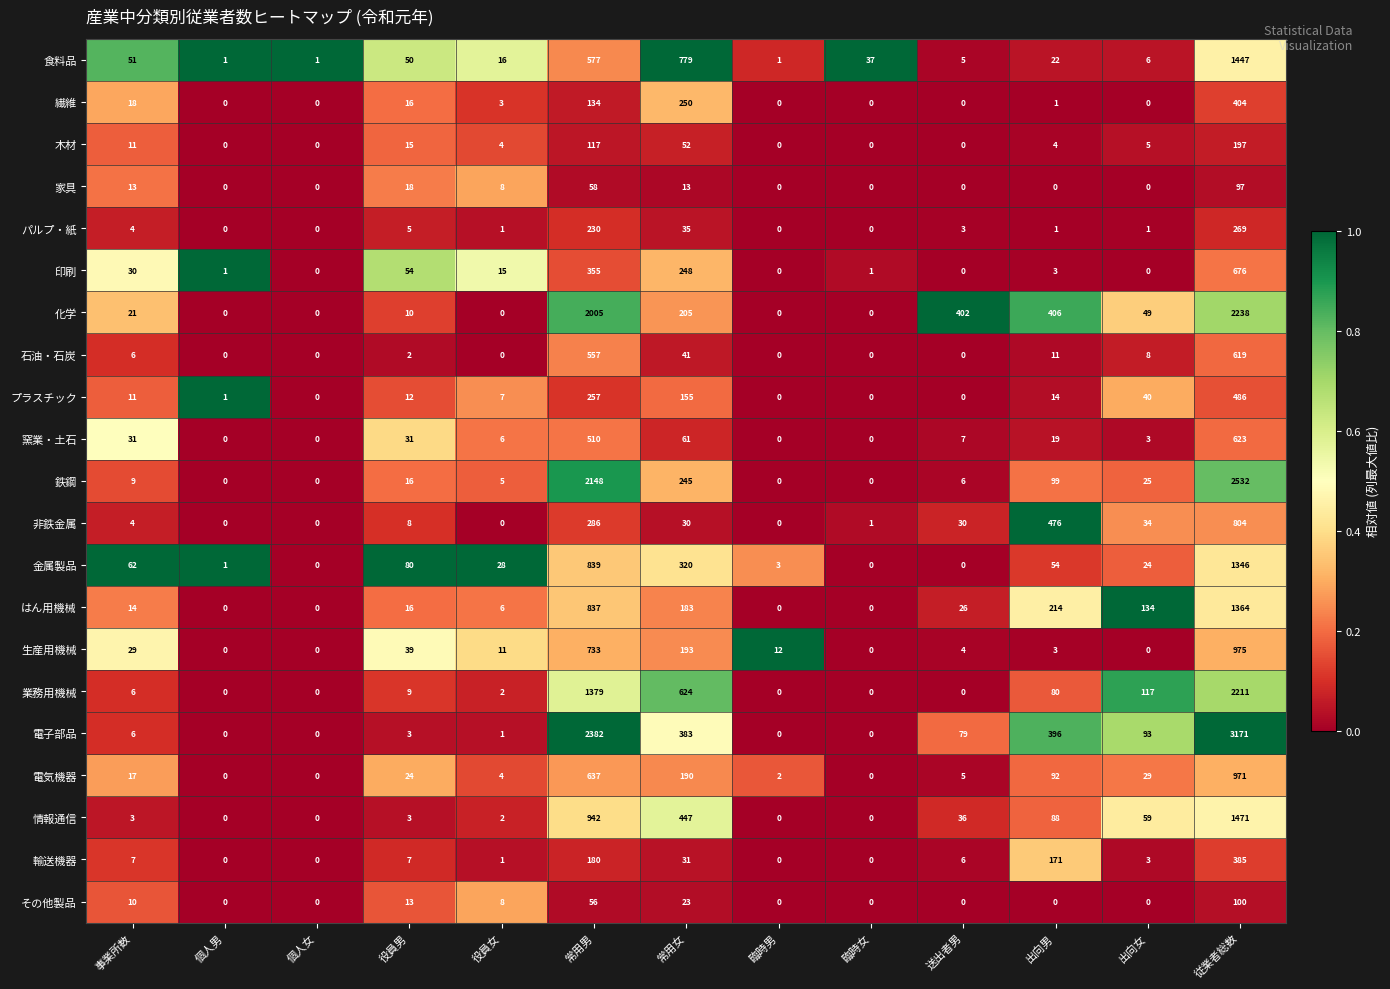

The 印刷 series shows 12 at 事業所数. True or false?

False